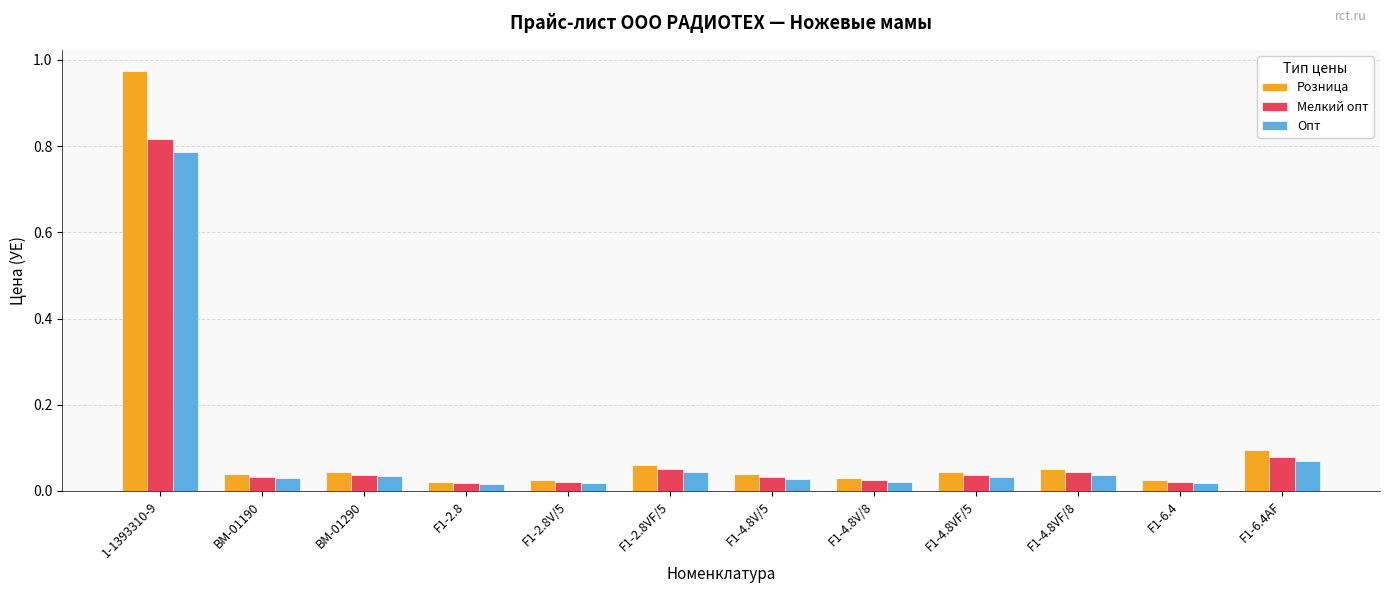

At how many categories does at least one series exceed 0?

12